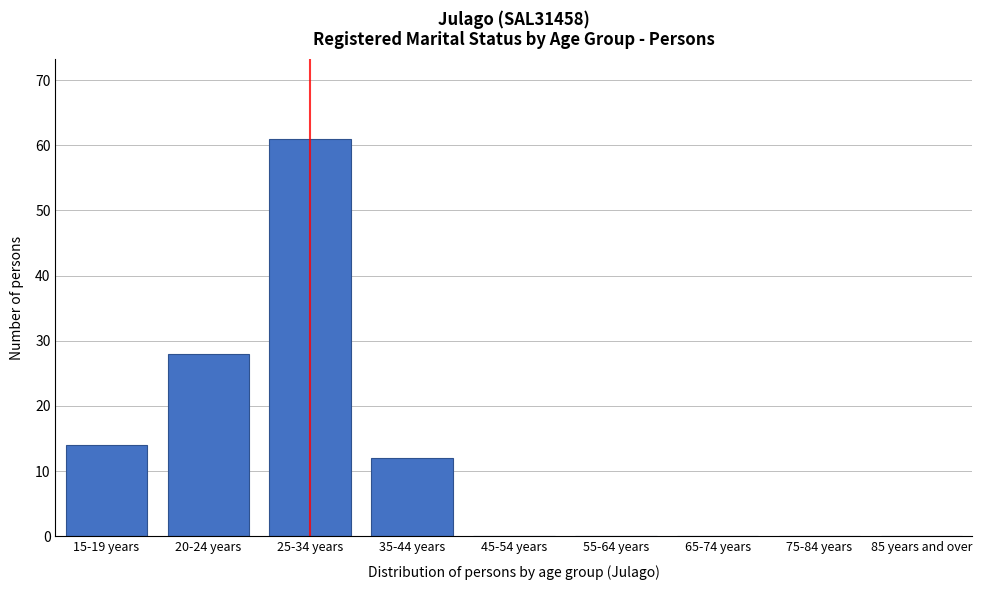

Reading left to right, list all the values displayed in this chart.

15-19 years=14	20-24 years=28	25-34 years=61	35-44 years=12	45-54 years=0	55-64 years=0	65-74 years=0	75-84 years=0	85 years and over=0